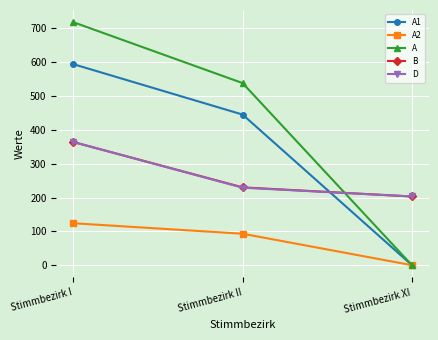

What is the label of the 2nd point from the left?

Stimmbezirk II